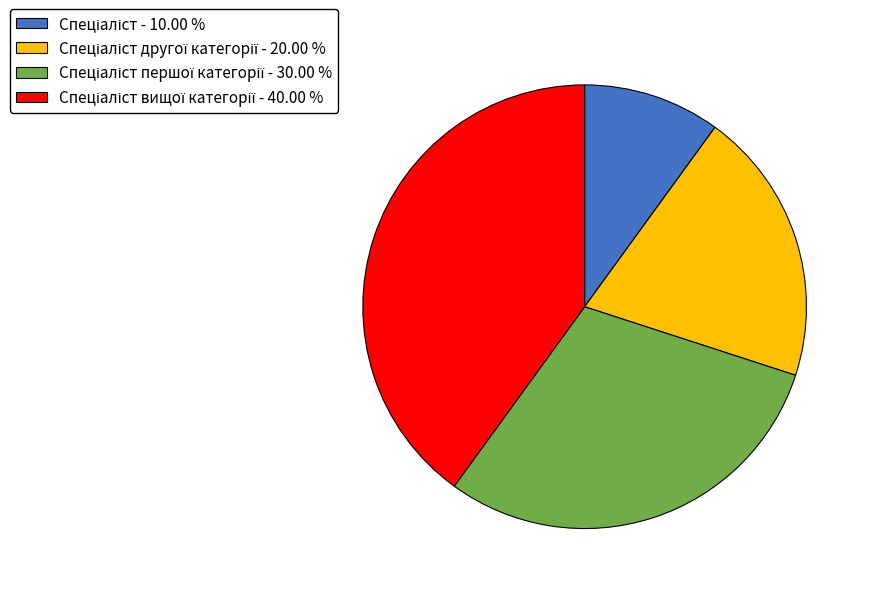

Does any single category account for the majority?

No